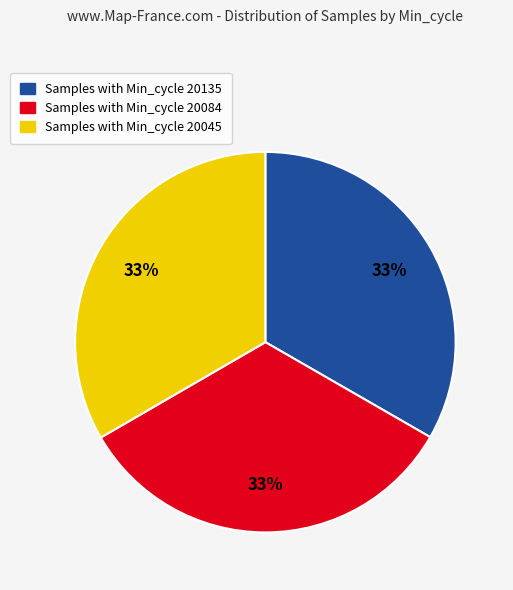

Does any single category account for the majority?

No